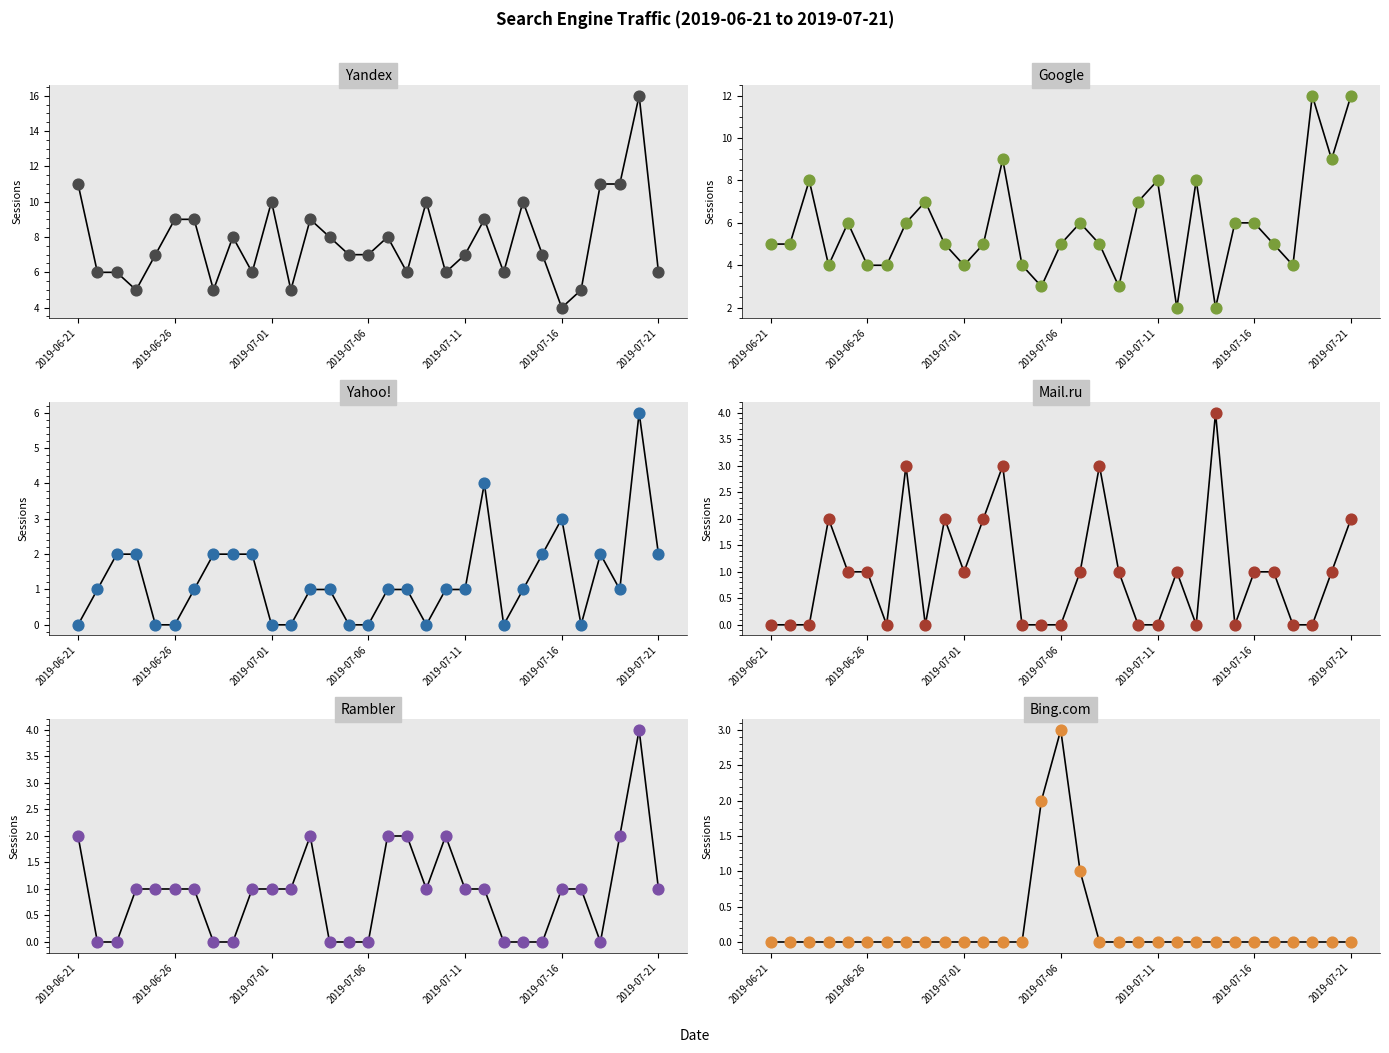

Which series has the widest spread of Y values?

Yandex